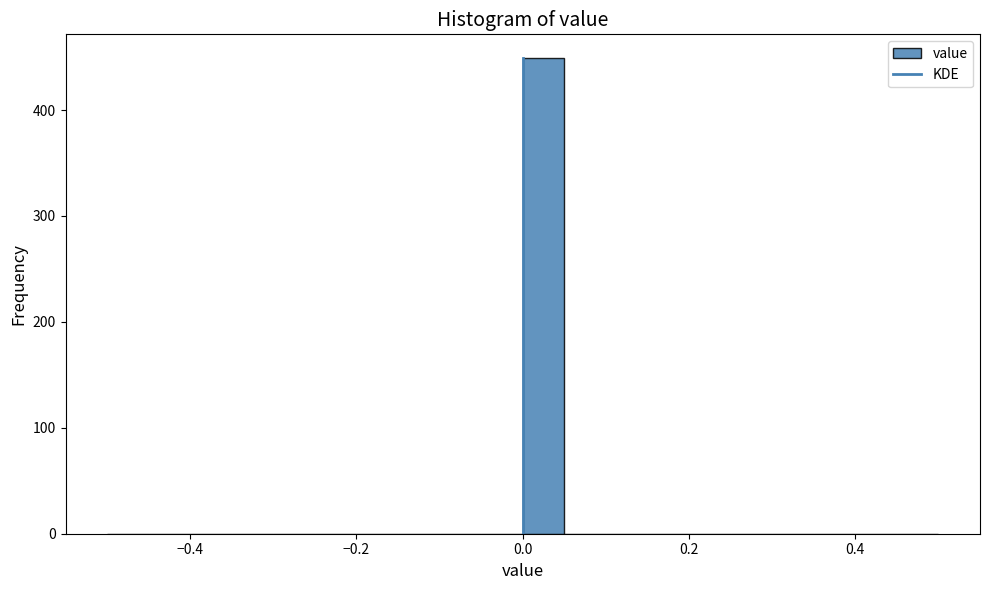

Around what value on the x-axis is the tallest bar? Give the approximate position of its centre, as read against the axis.

0.02